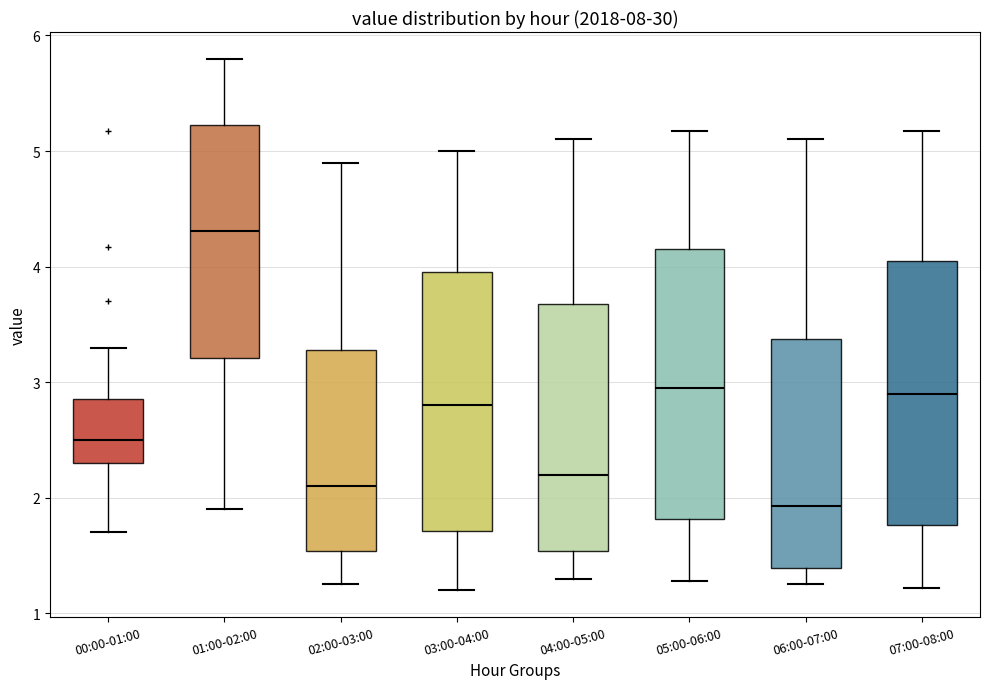

Reading left to right, read every box against the y-axis: the position of its median line, the range the box covers, and the ends of its whiskers. The values are not printed on the chart, so give them approximately, as read against the axis.

00:00-01:00: median 2.5, box 2.3 to 2.9, whiskers 1.7 to 3.3
01:00-02:00: median 4.3, box 3.2 to 5.2, whiskers 1.9 to 5.8
02:00-03:00: median 2.1, box 1.5 to 3.3, whiskers 1.3 to 4.9
03:00-04:00: median 2.8, box 1.7 to 4.0, whiskers 1.2 to 5.0
04:00-05:00: median 2.2, box 1.5 to 3.7, whiskers 1.3 to 5.1
05:00-06:00: median 3.0, box 1.8 to 4.2, whiskers 1.3 to 5.2
06:00-07:00: median 1.9, box 1.4 to 3.4, whiskers 1.3 to 5.1
07:00-08:00: median 2.9, box 1.8 to 4.1, whiskers 1.2 to 5.2